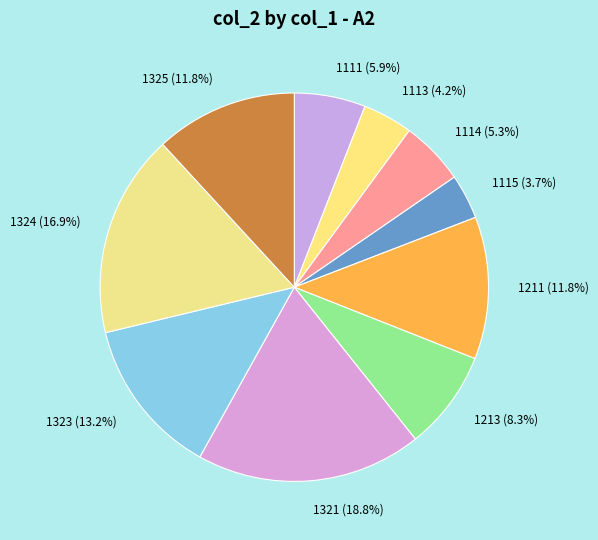

What percentage is the 1211 slice, to the nearest percent?

12%